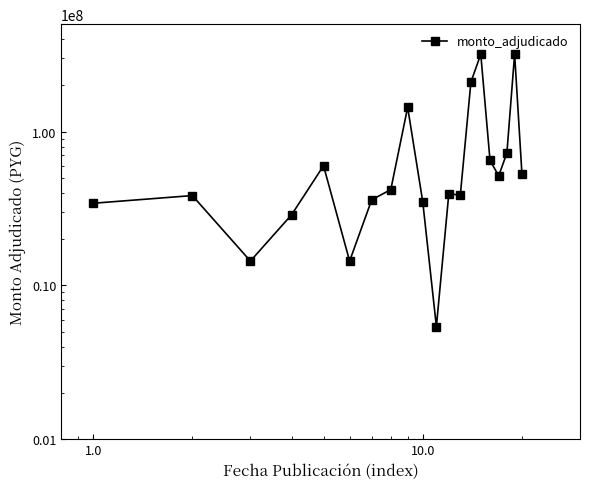

What is the difference between the maximum and second lowest values?

305040000